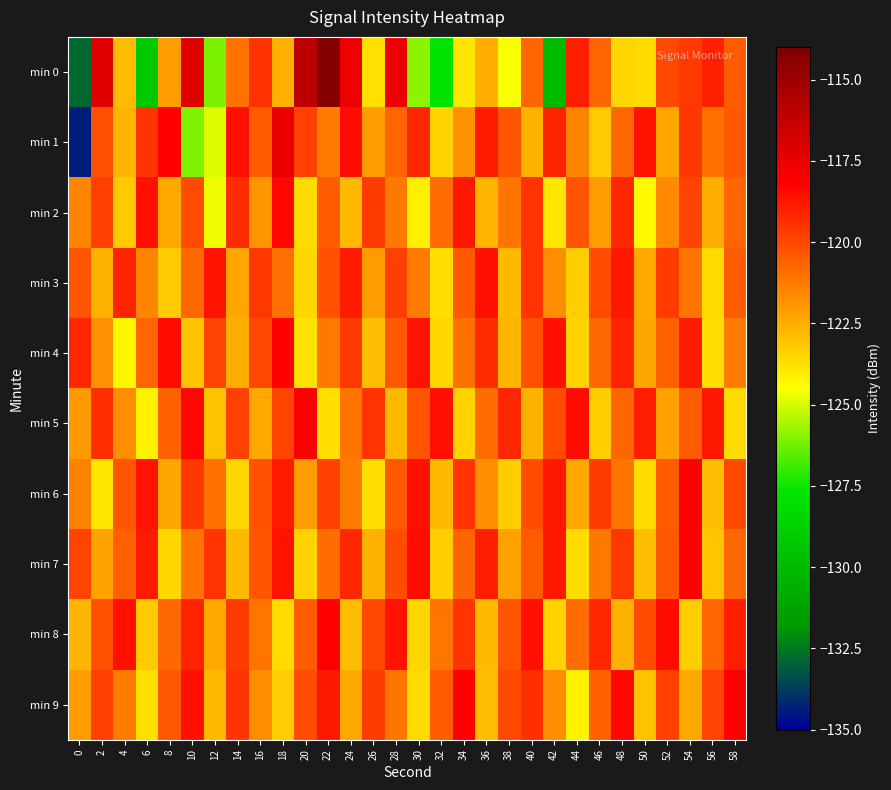

At how many categories does at least one series exceed -127?

30